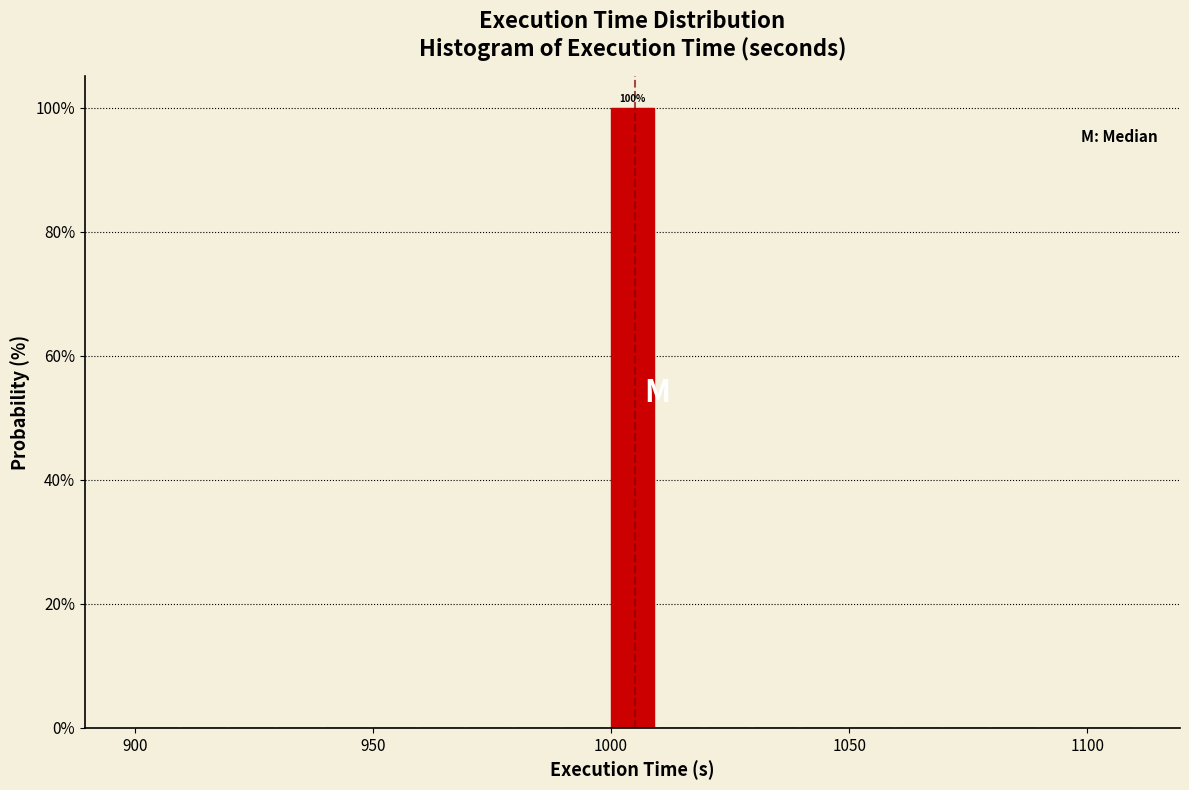

Read against the x-axis, roughly where is the centre of the tallest bar?

1005